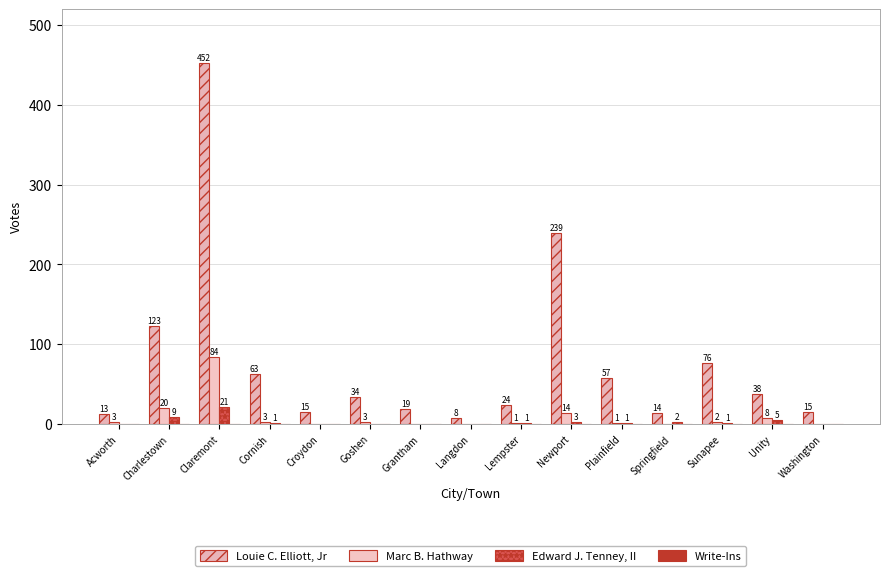

What is the maximum value for Louie C. Elliott, Jr?

452